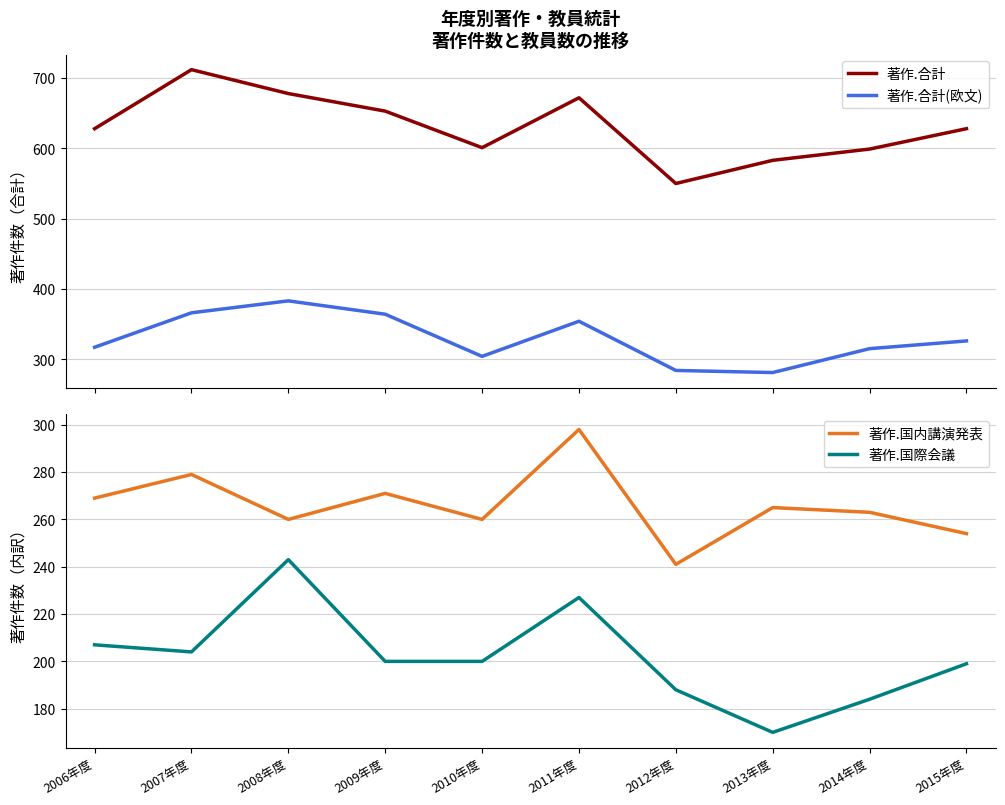

The 著作.合計 series shows 977 at 2010年度. True or false?

False